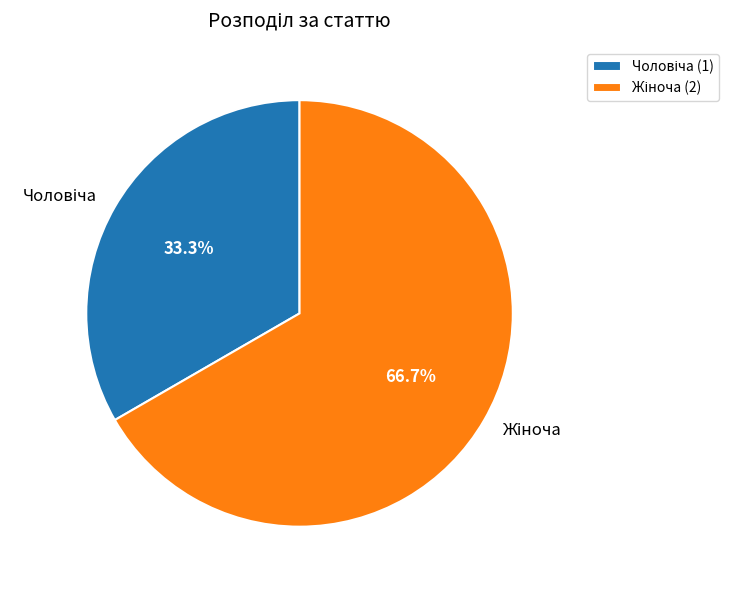

Does any single category account for the majority?

Yes